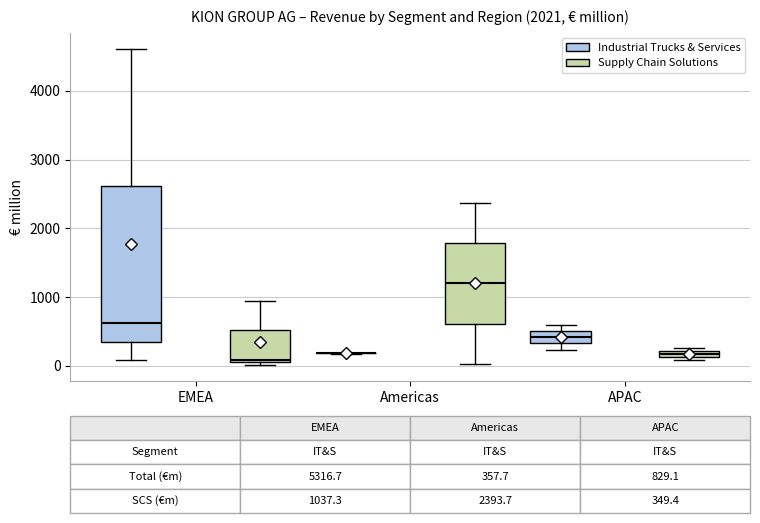

Which box is the tallest, from its lower edge to its upper edge?

EMEA (Industrial Trucks & Services)